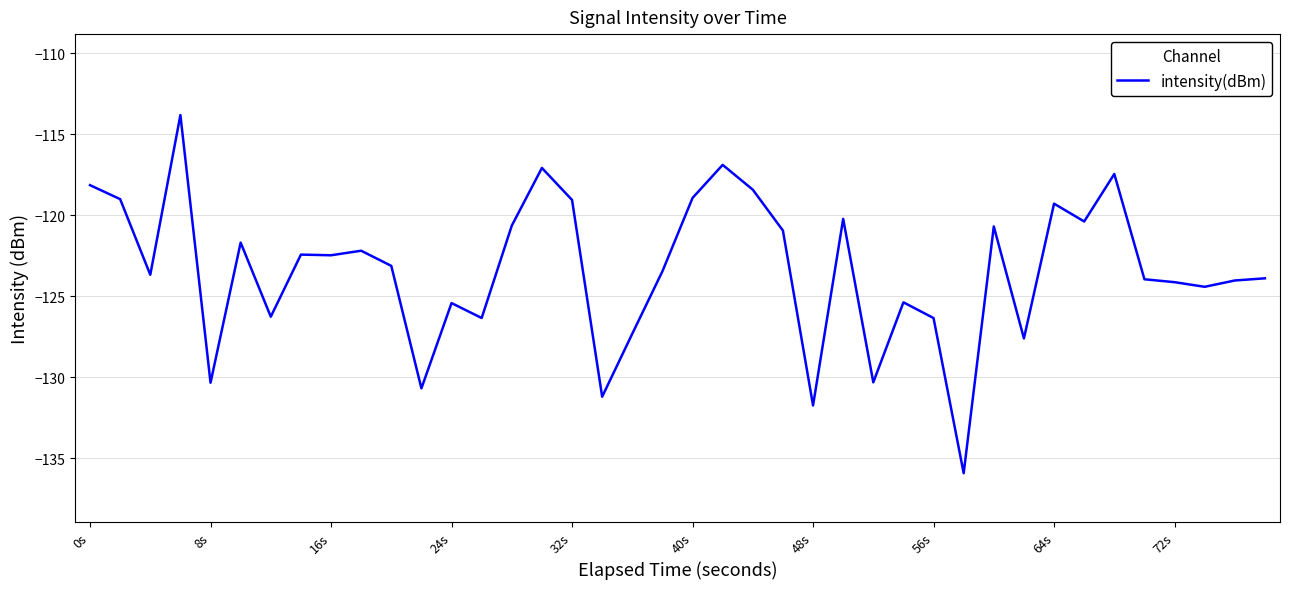

What is the difference between the maximum and minimum values?

22.1